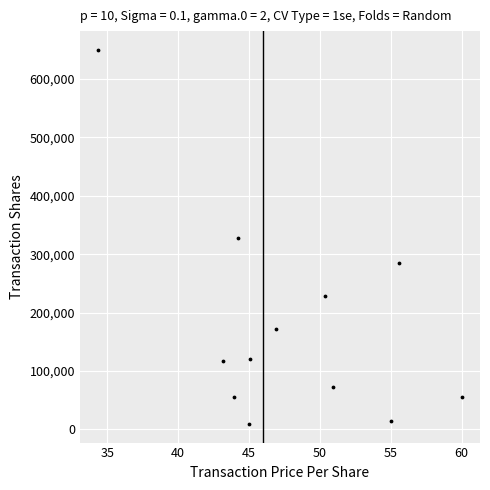

What is the range of Y values (max minus min)?

640704